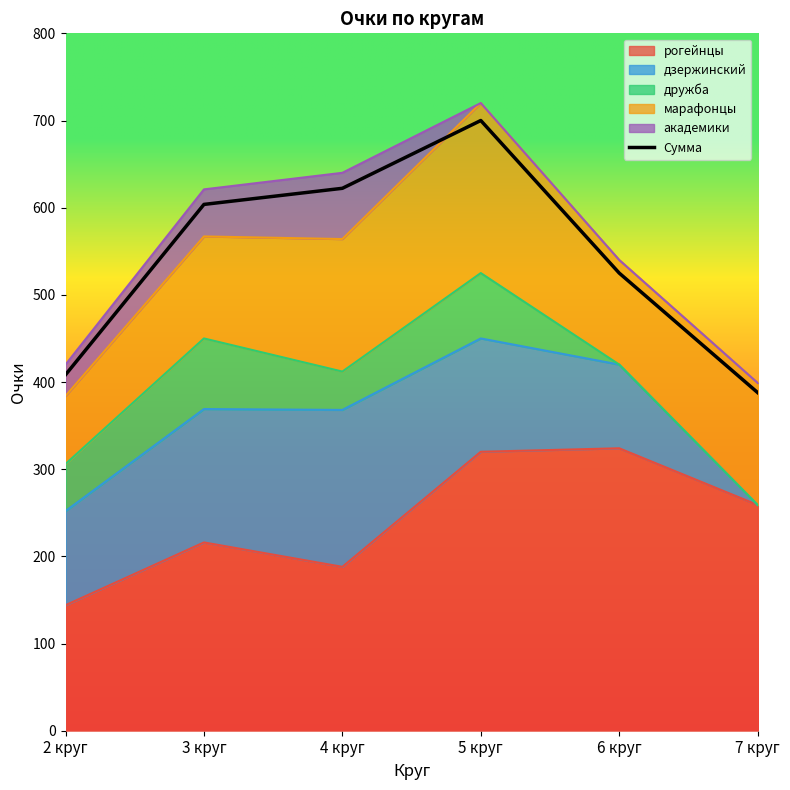

Reading right to left, what are all the values shown in this chart?

7 круг=387.9	6 круг=525.0	5 круг=700.0	4 круг=622.2	3 круг=603.8	2 круг=408.3